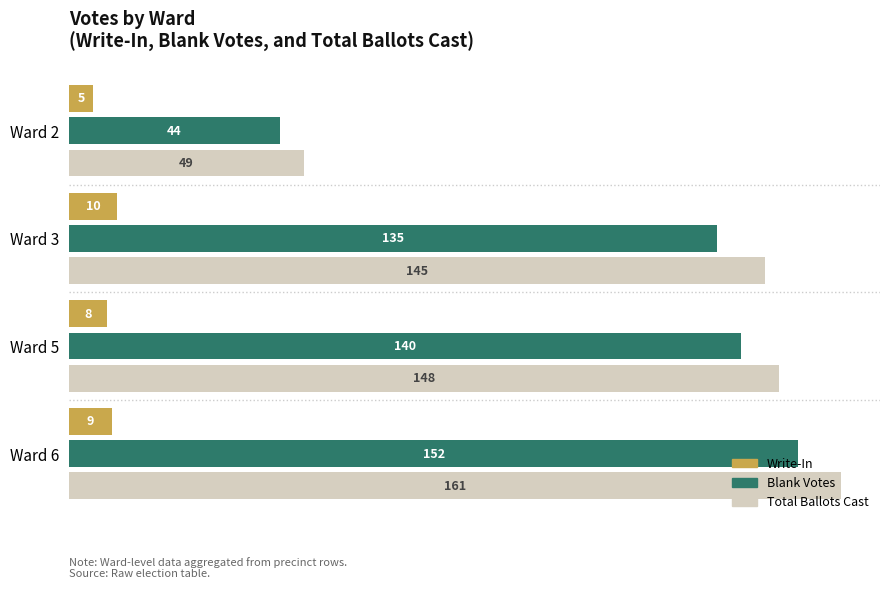

What is the minimum value shown in the chart?

5